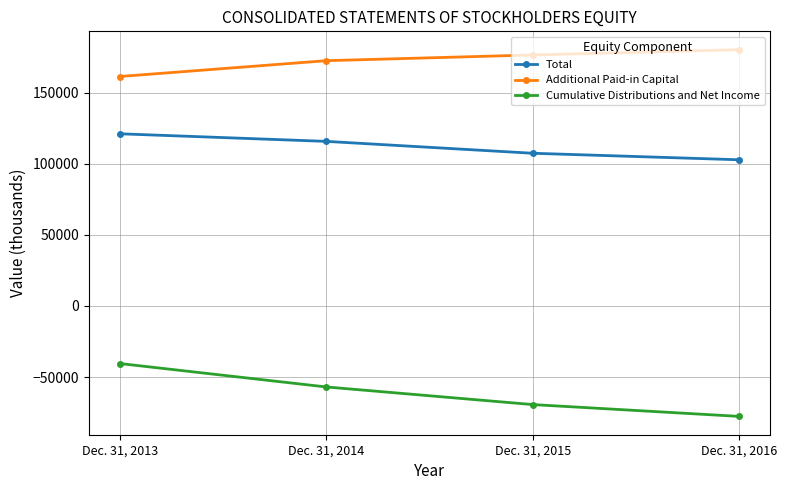

Reading left to right, transcribe all the data shown in this chart.

Total: 121060	115724	107371	102786
Additional Paid-in Capital: 161328	172448	176476	180196
Cumulative Distributions and Net Income: -40460	-56925	-69310	-77619